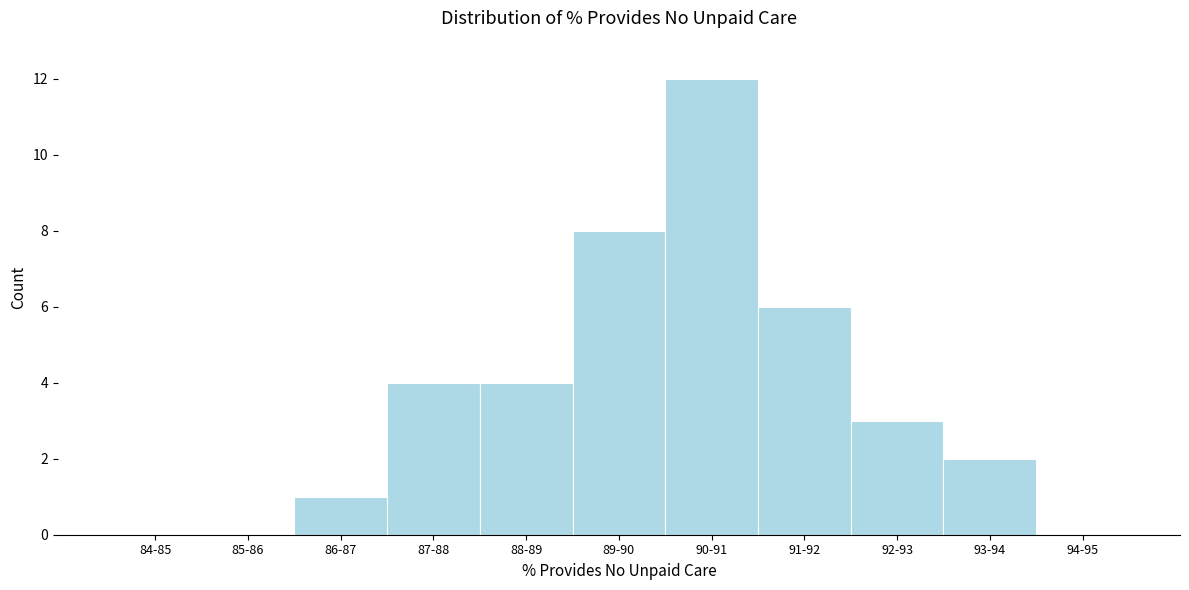

Reading left to right, extract all data points from this chart.

84-85=0	85-86=0	86-87=1	87-88=4	88-89=4	89-90=8	90-91=12	91-92=6	92-93=3	93-94=2	94-95=0